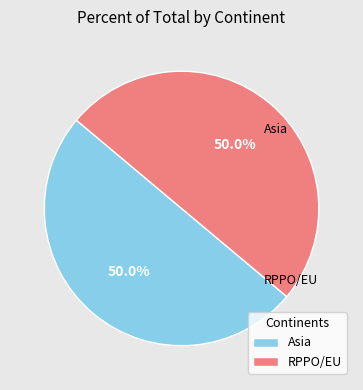

What percentage do Asia and RPPO/EU together represent?

100.0%